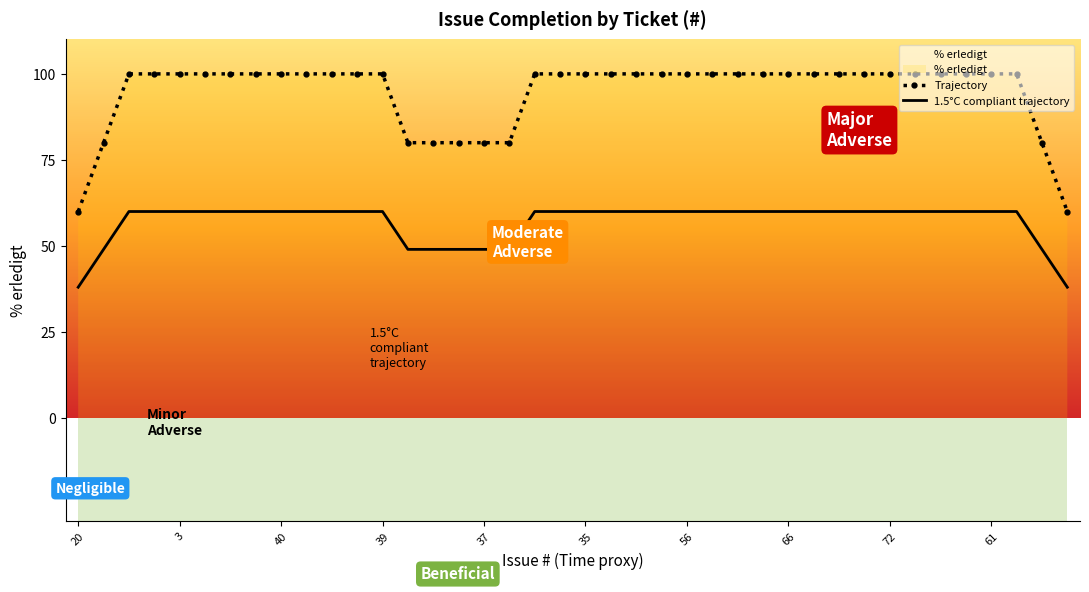

Is it true that Trajectory equals 100.0 at 72?

True